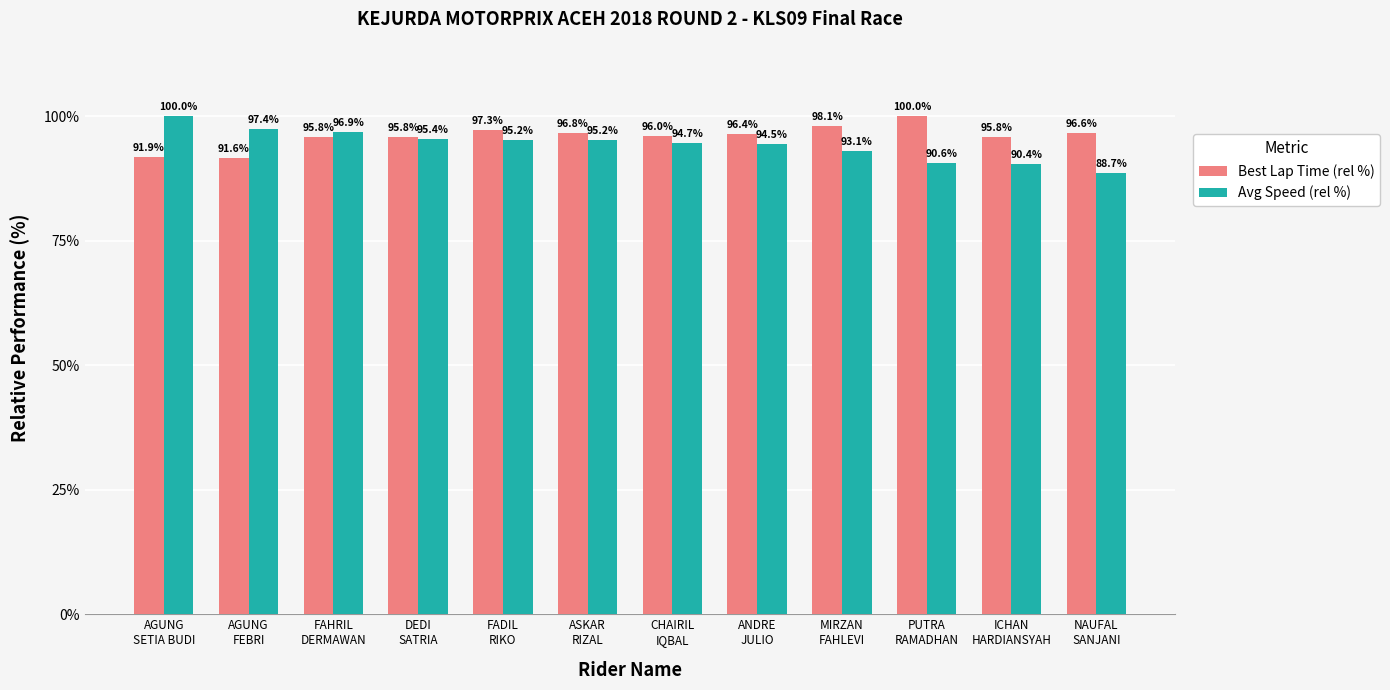

What is the average value of the Best Lap Time (rel %) series?

96.0